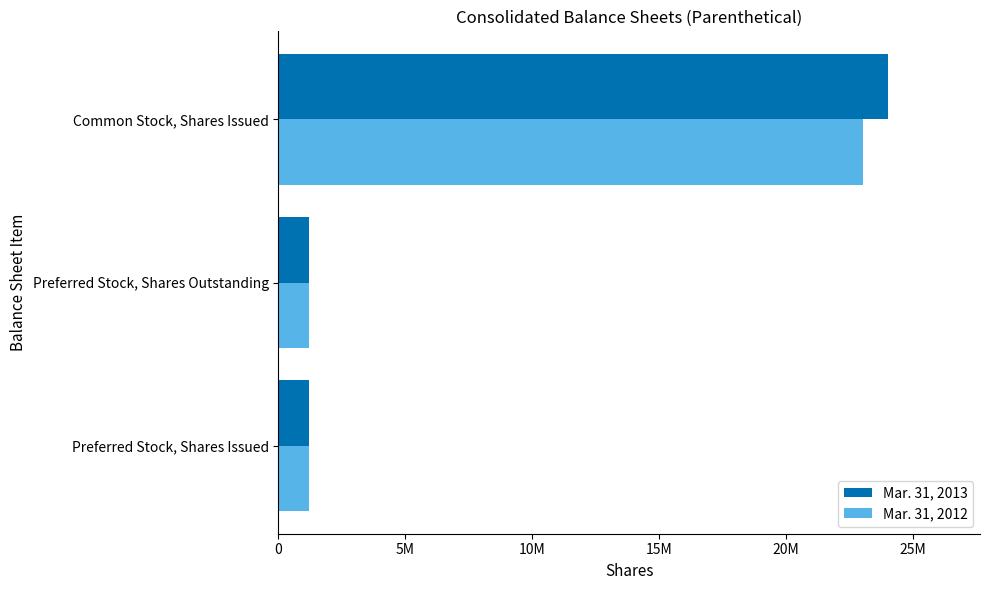

What are all the series names shown in the legend?

Mar. 31, 2013, Mar. 31, 2012